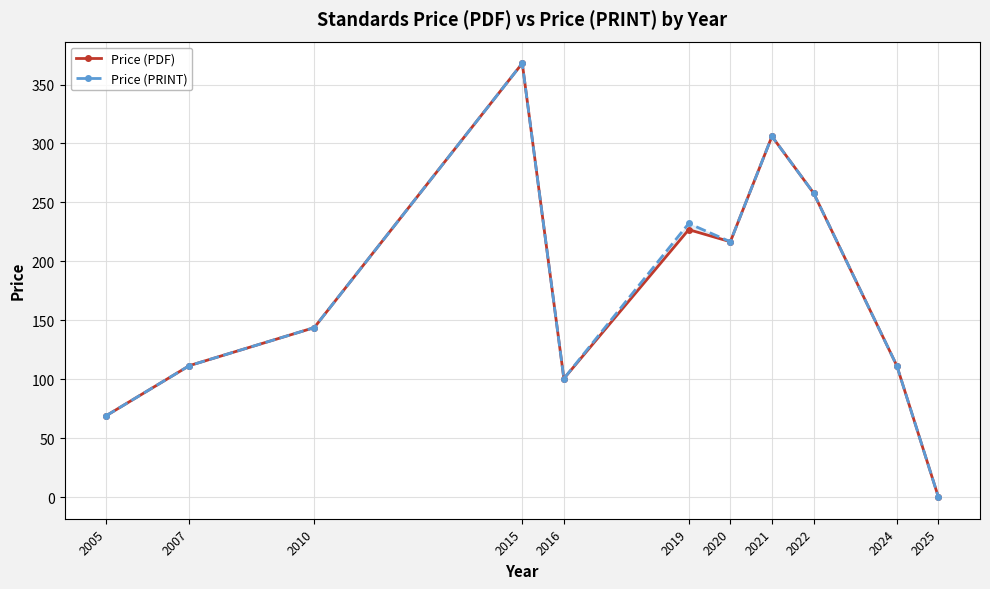

Is the value of Price (PRINT) at 2005 greater than the value of Price (PDF) at 2015?

No